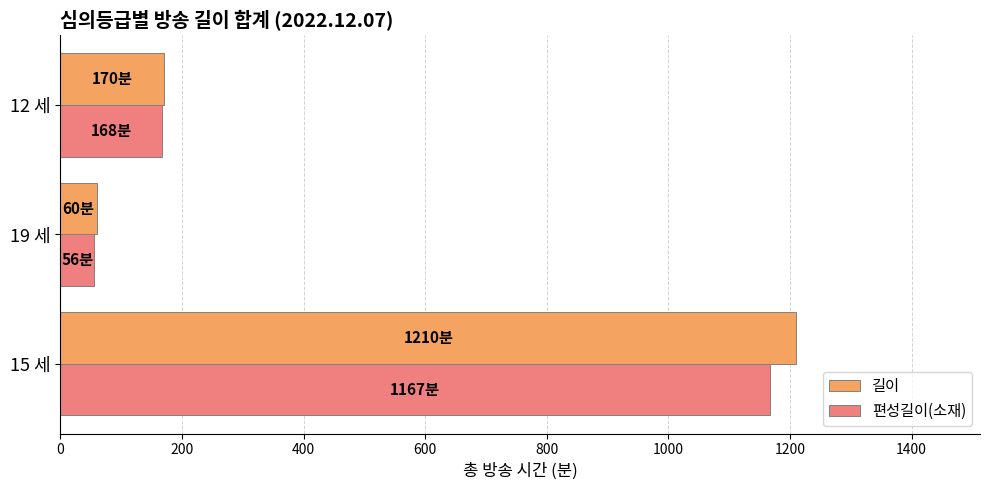

Count the number of data series in this chart.

2